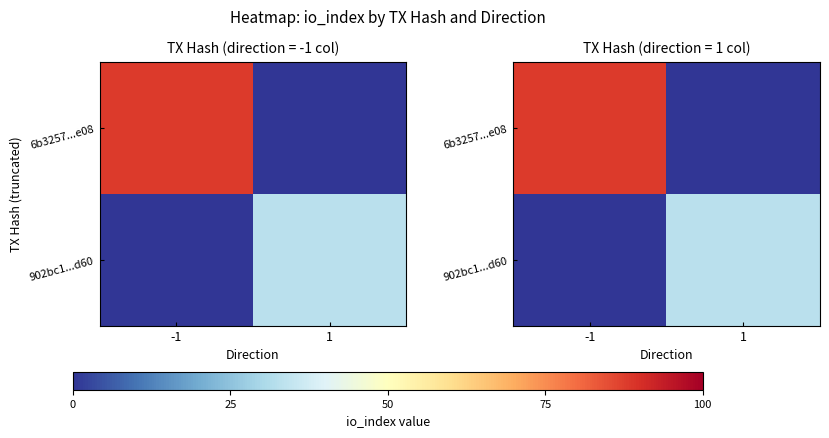

How many values in the 6b3257...e08 series are below 88?

1